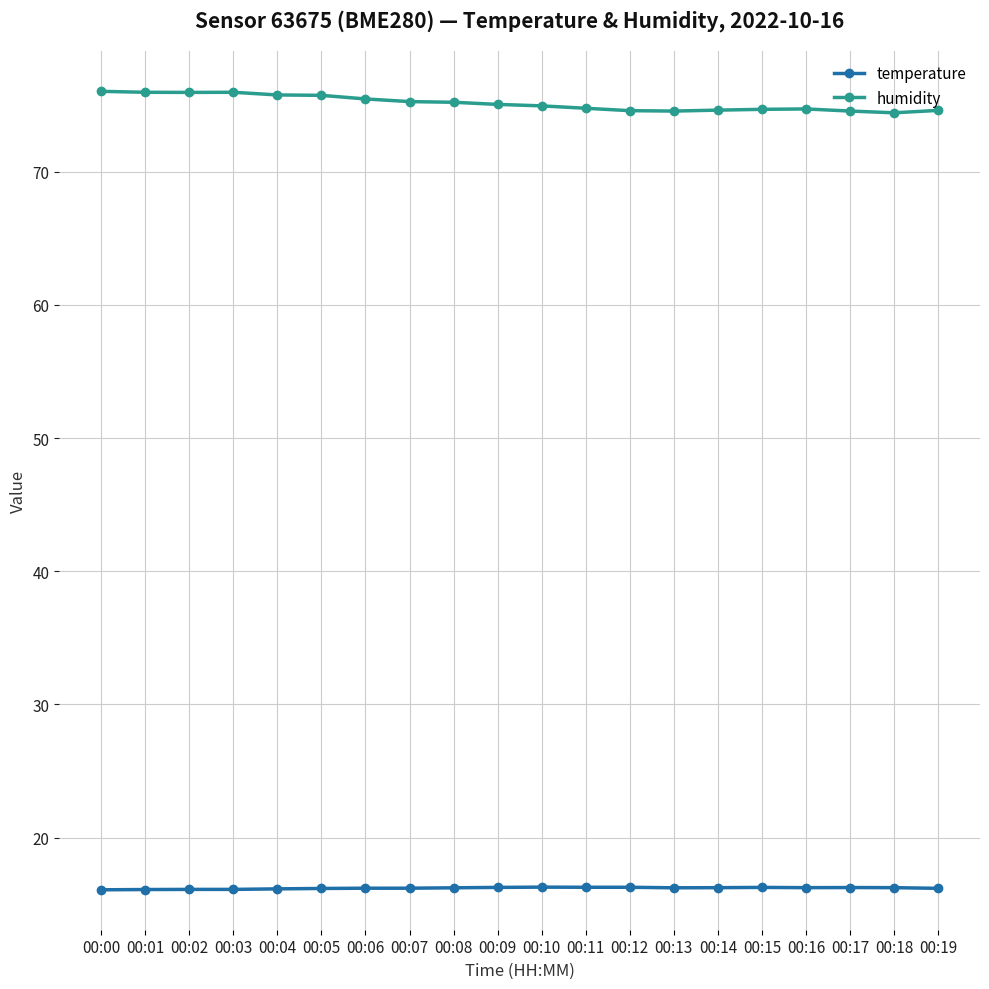

What is the value of the humidity point at the 3rd from the left?

75.9